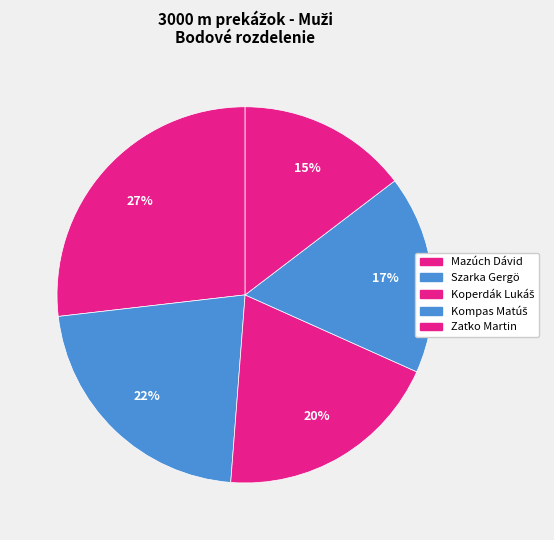

To the nearest percent, what portion does Szarka Gergö represent?

22%